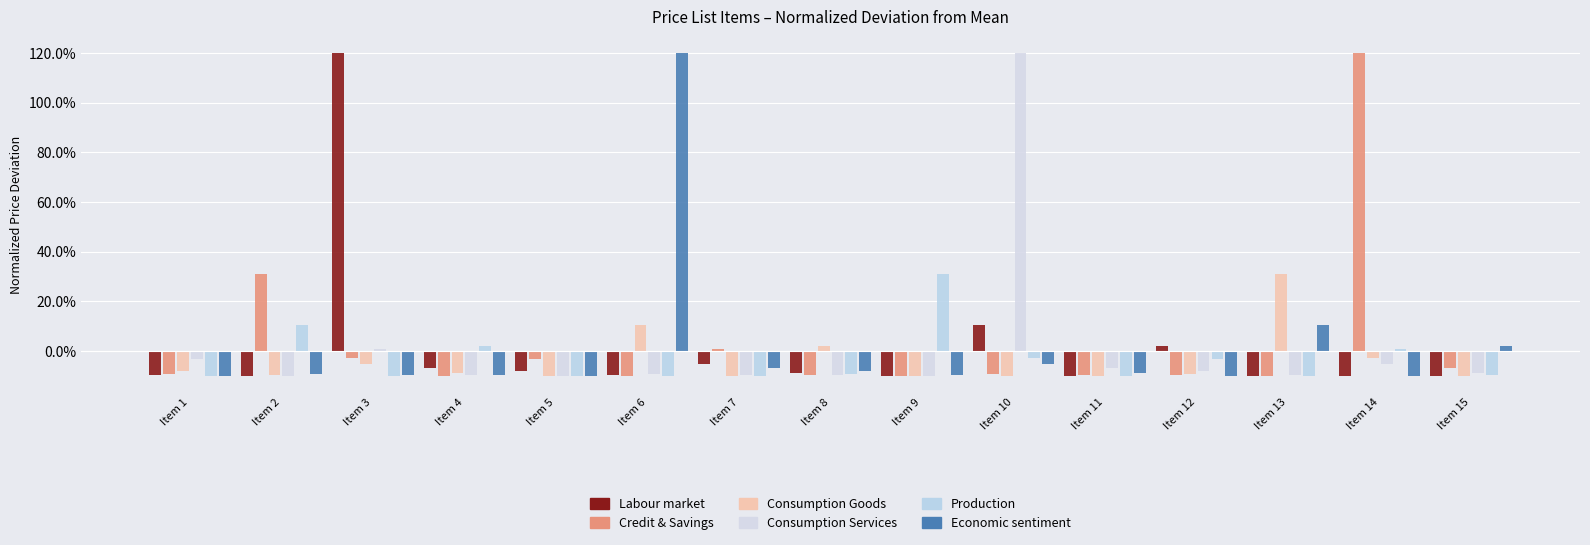

Is it true that Consumption Services equals -8.9 at Item 15?

True